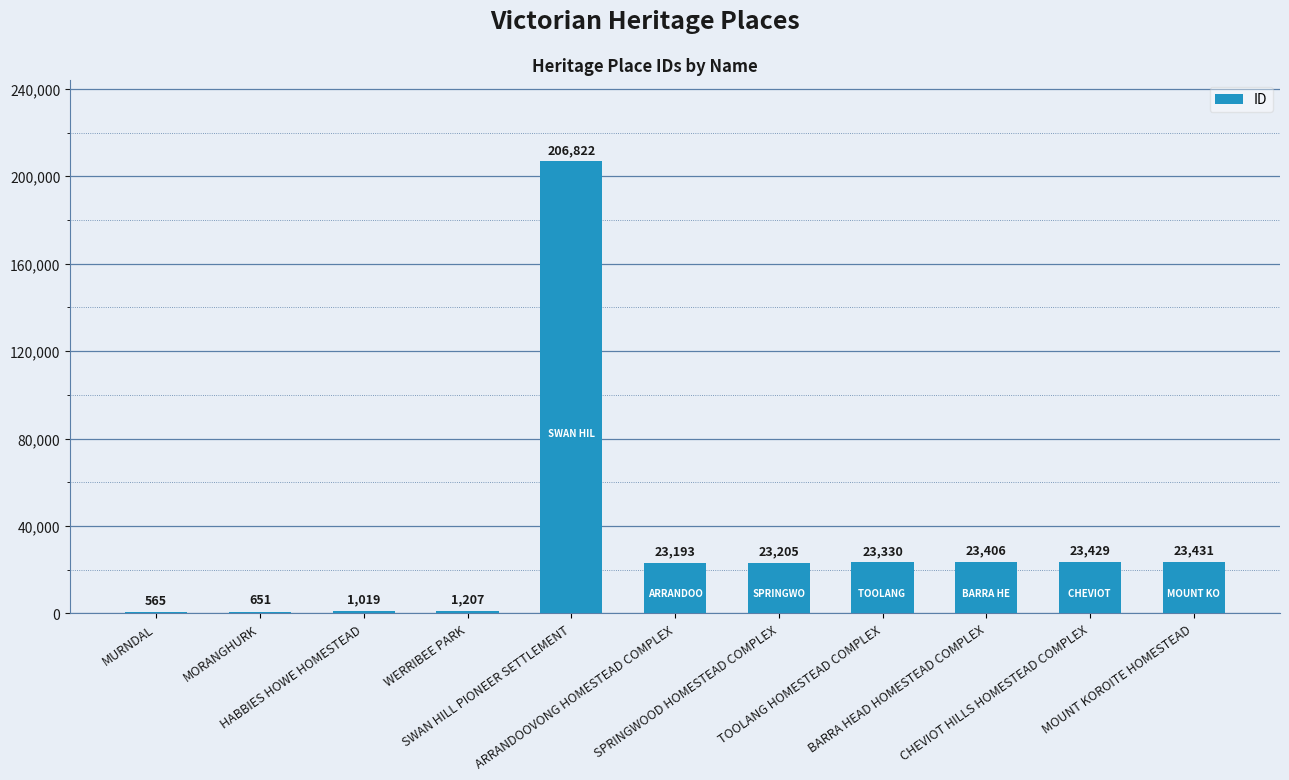

Count the number of categories in the chart.

11